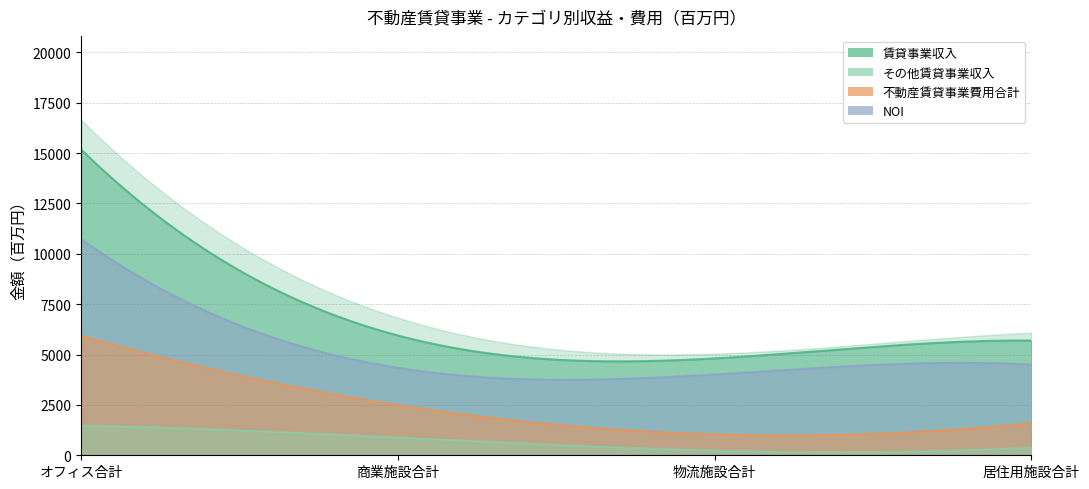

What is the highest value of the 不動産賃貸事業費用合計 series?

5923.3